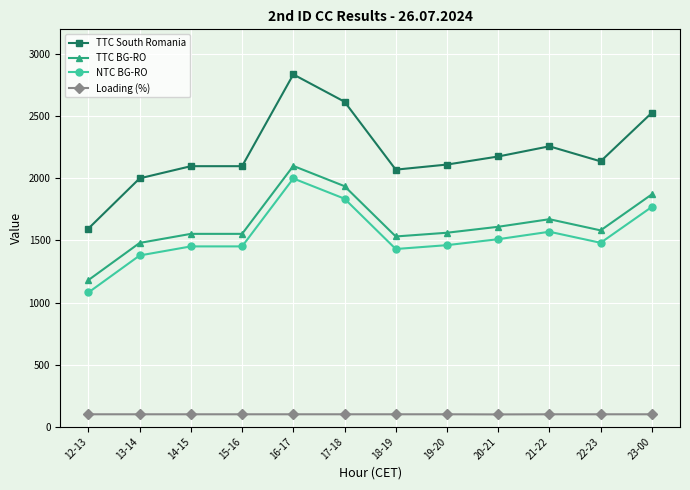

What is the label of the 6th point from the right?

18-19